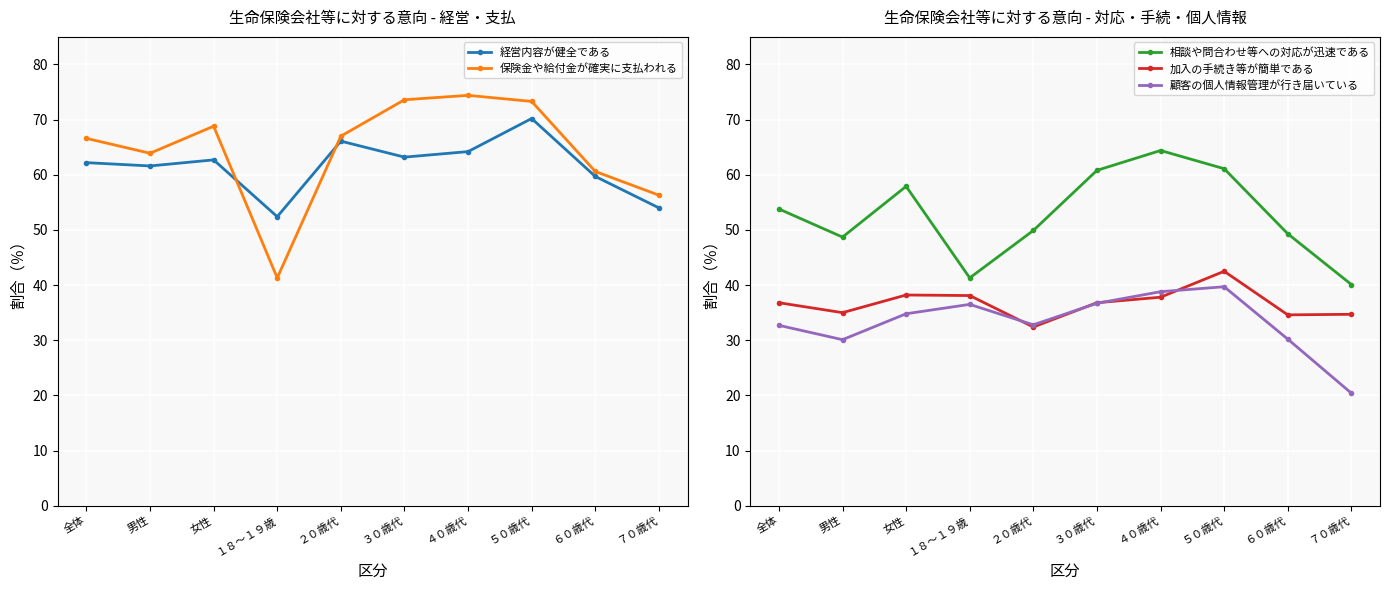

True or false: 保険金や給付金が確実に支払われる has more than 2 interior local peaks.

False